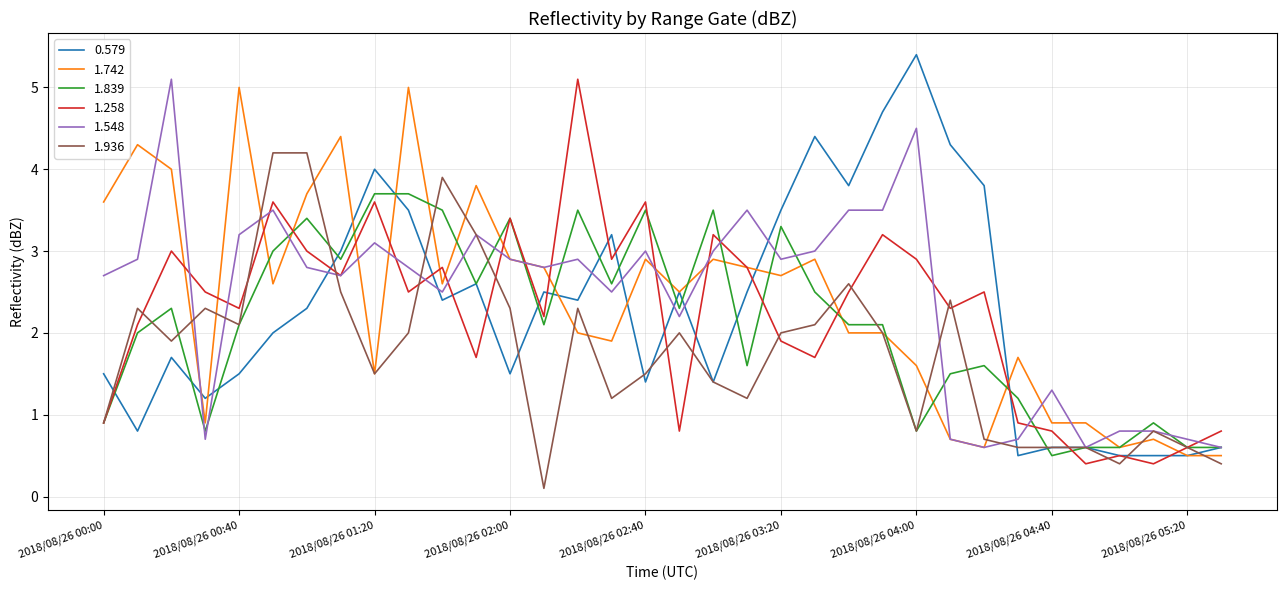

What is the minimum value for 1.839?

0.5